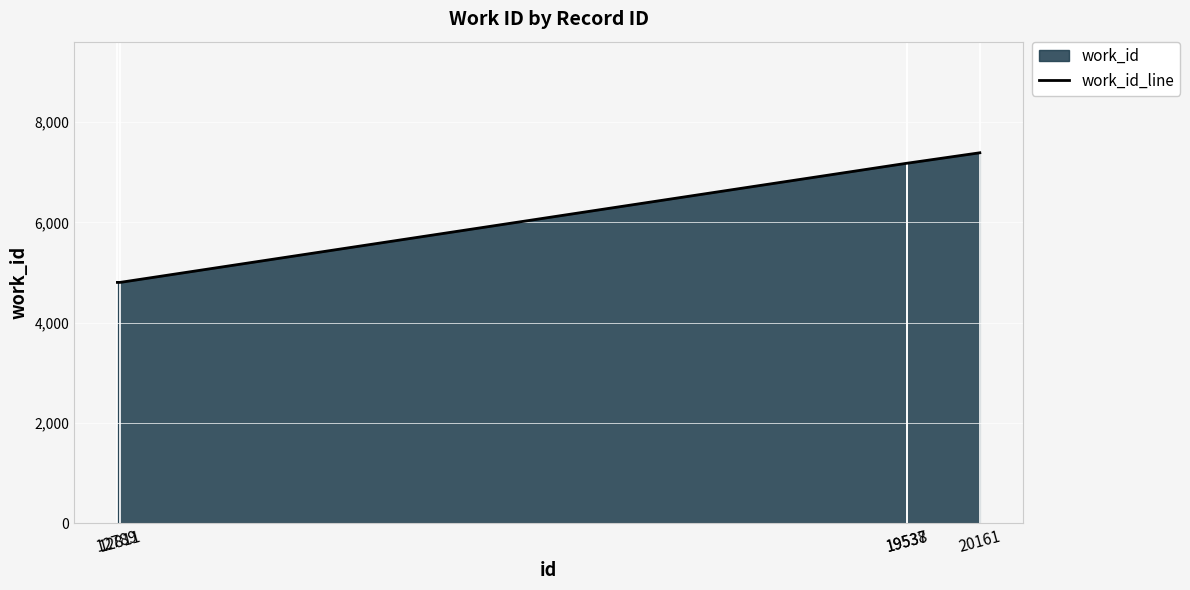

How many data points are above 7179?

1